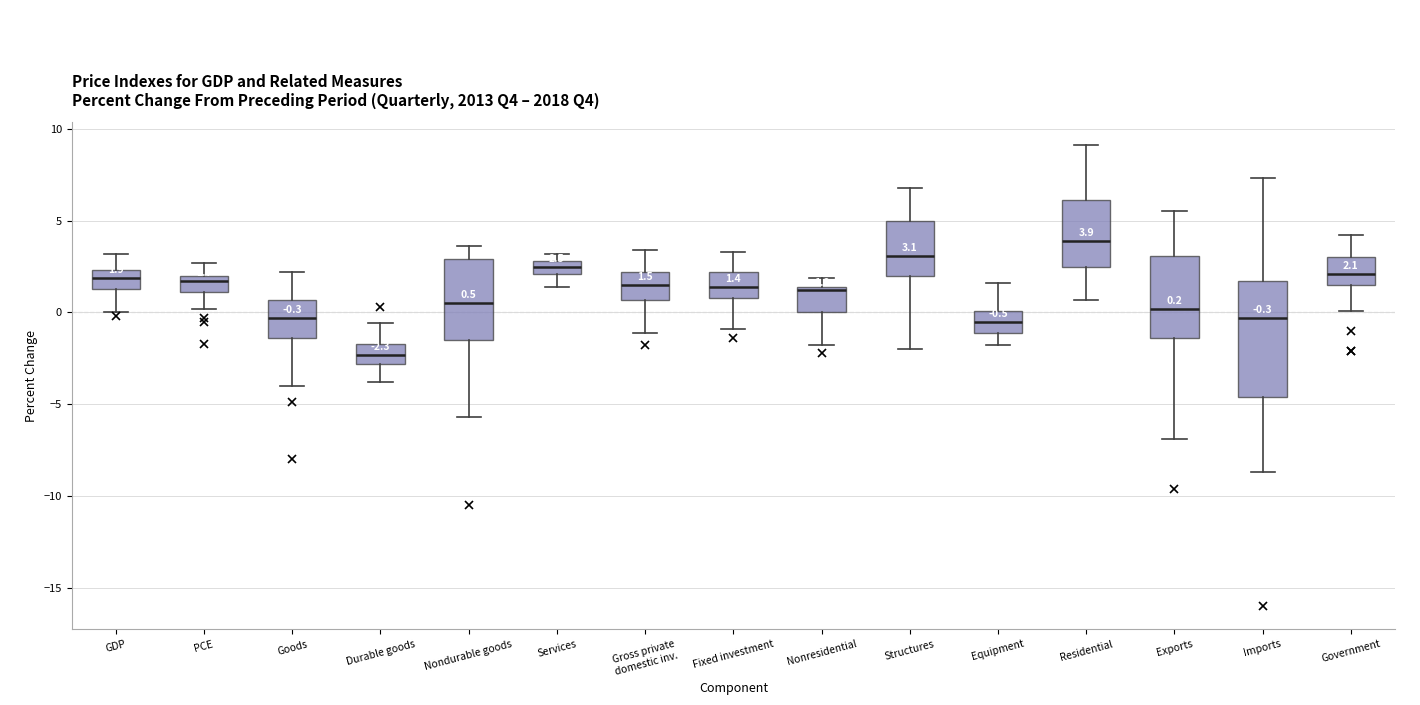

Which box's median line is the lowest?

Durable goods